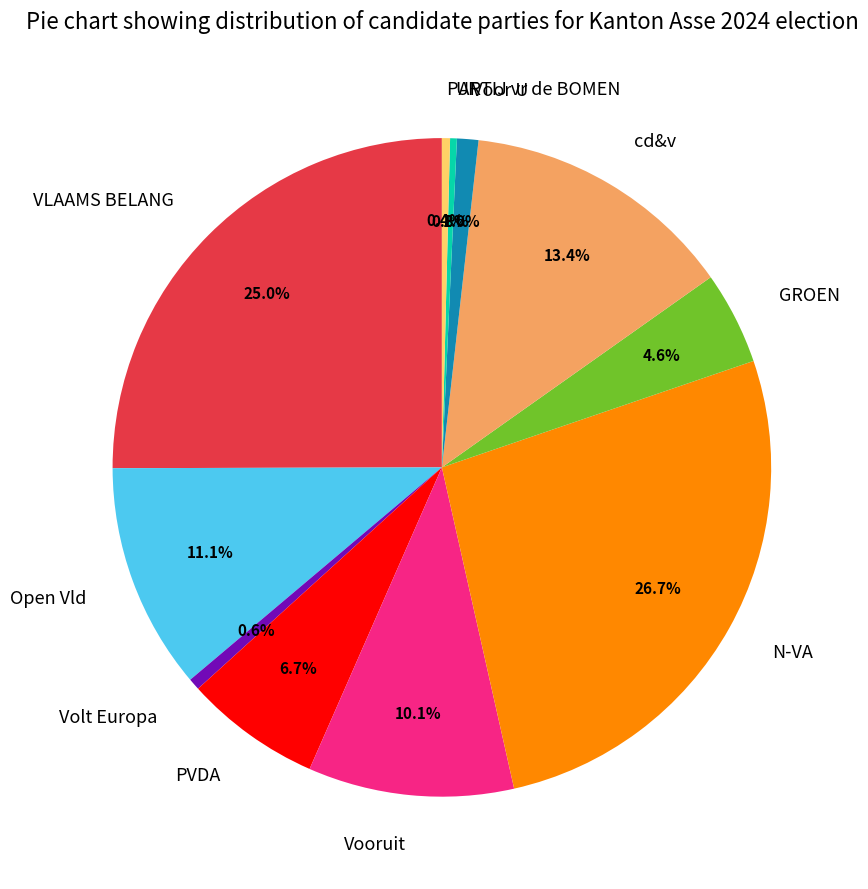

Do UF and VLAAMS BELANG together represent more than half of the pie?

No